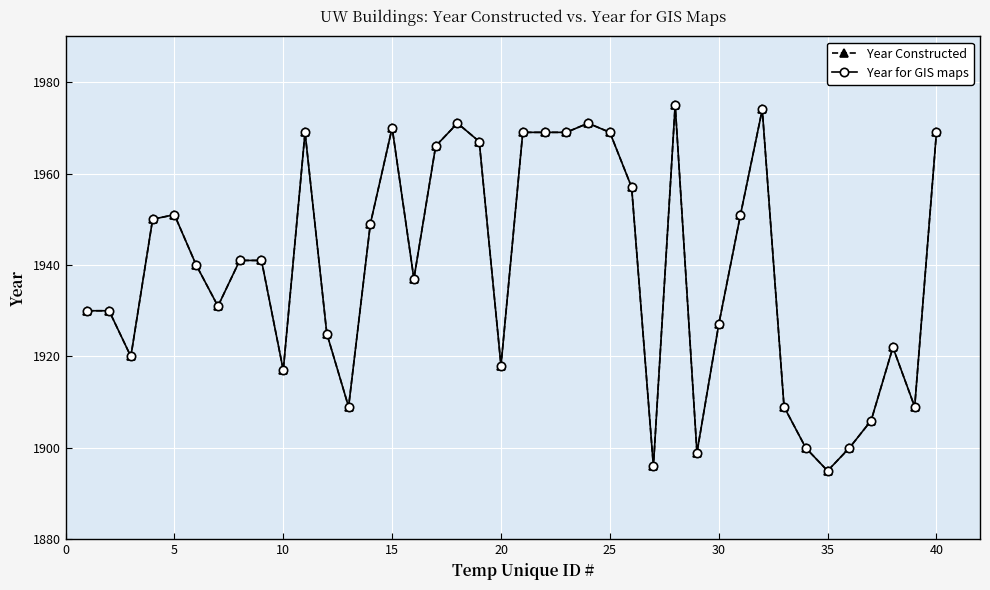

Is this an area chart (filled region under the line)?

No